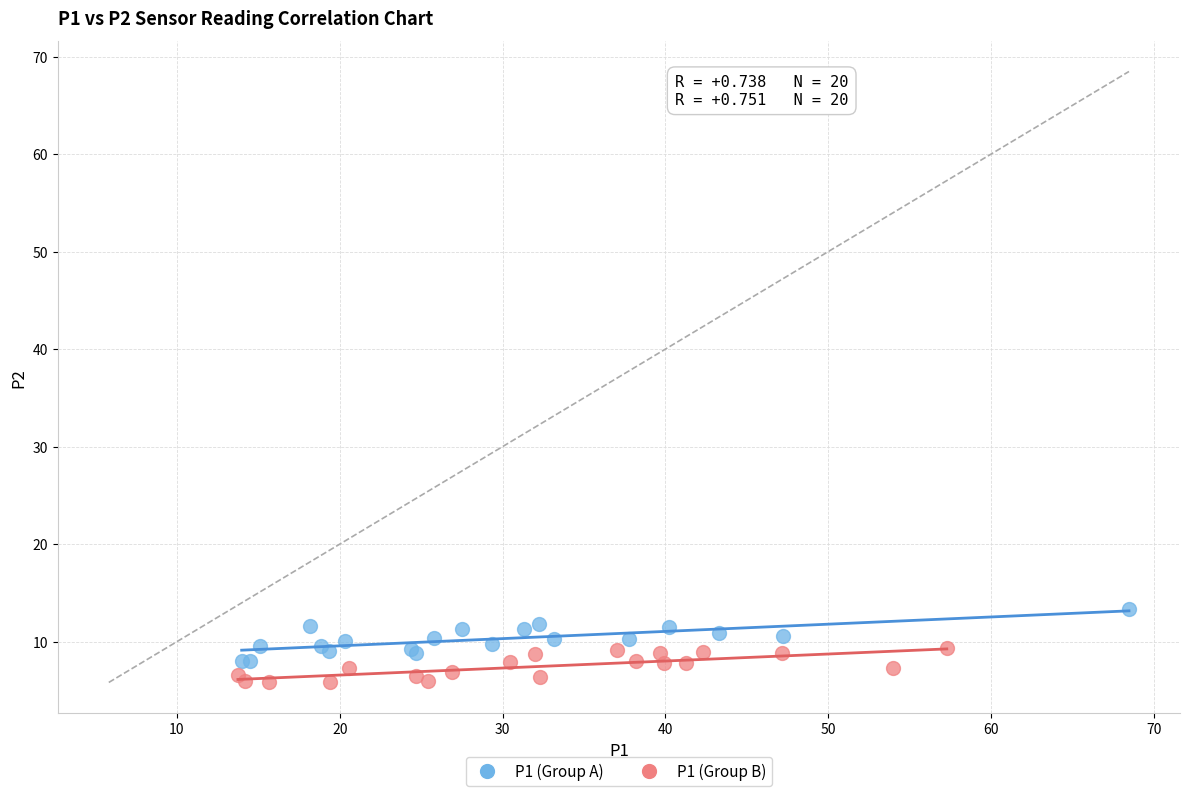

Which series has the largest Y range (max minus min)?

P1 (Group A)